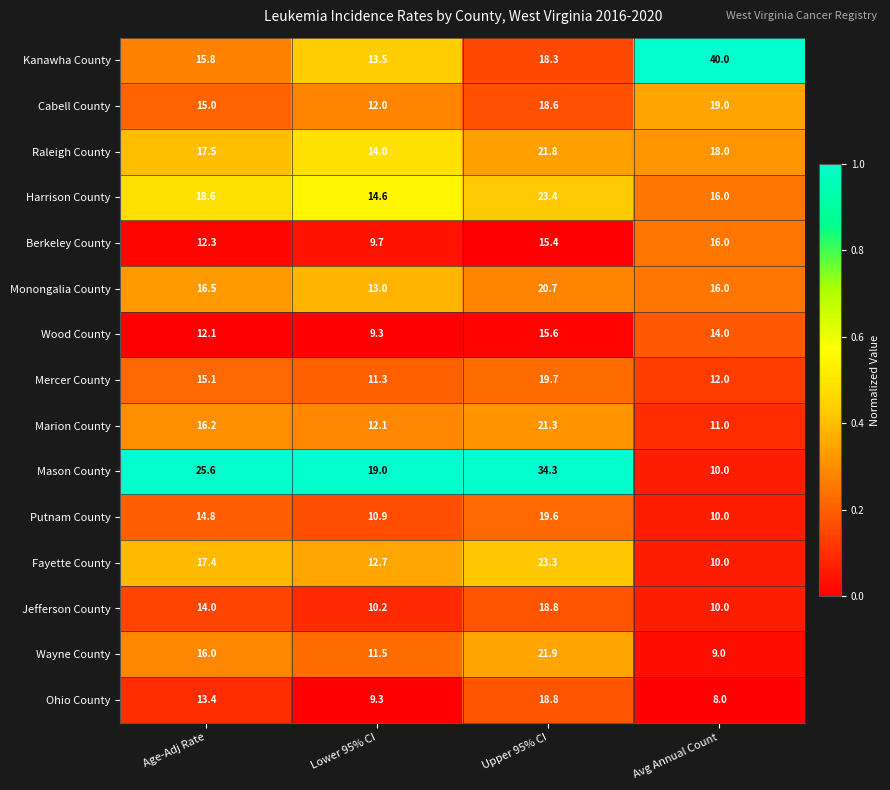

Which series has the largest range (max minus min)?

Kanawha County